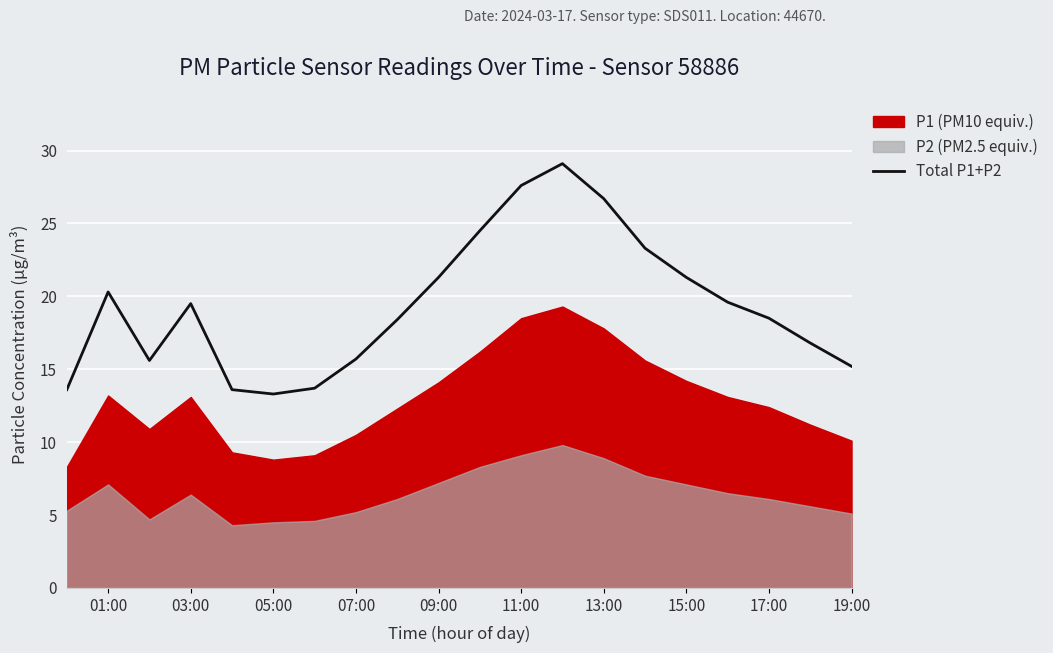

True or false: Total P1+P2 has a value of 20.3 at 01:00.

True